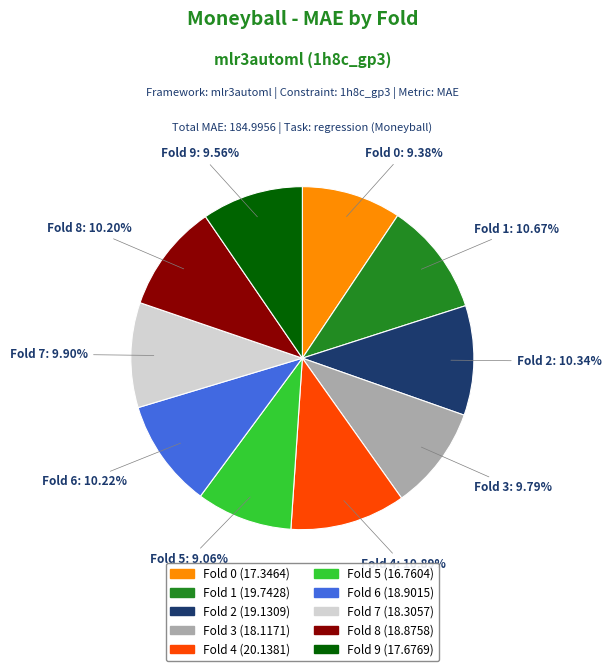

Is there a majority slice in this chart?

No